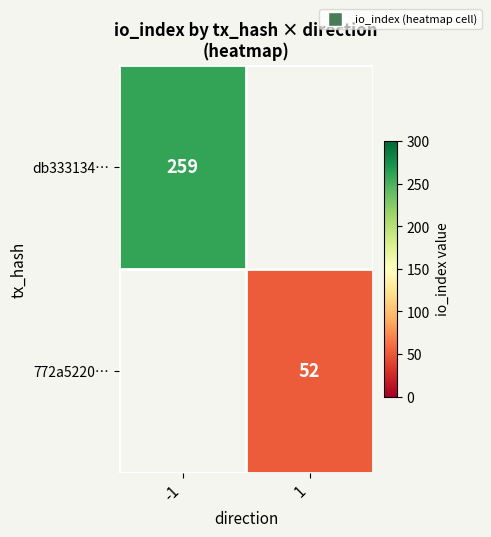

Is it true that db333134… equals 429 at -1?

False